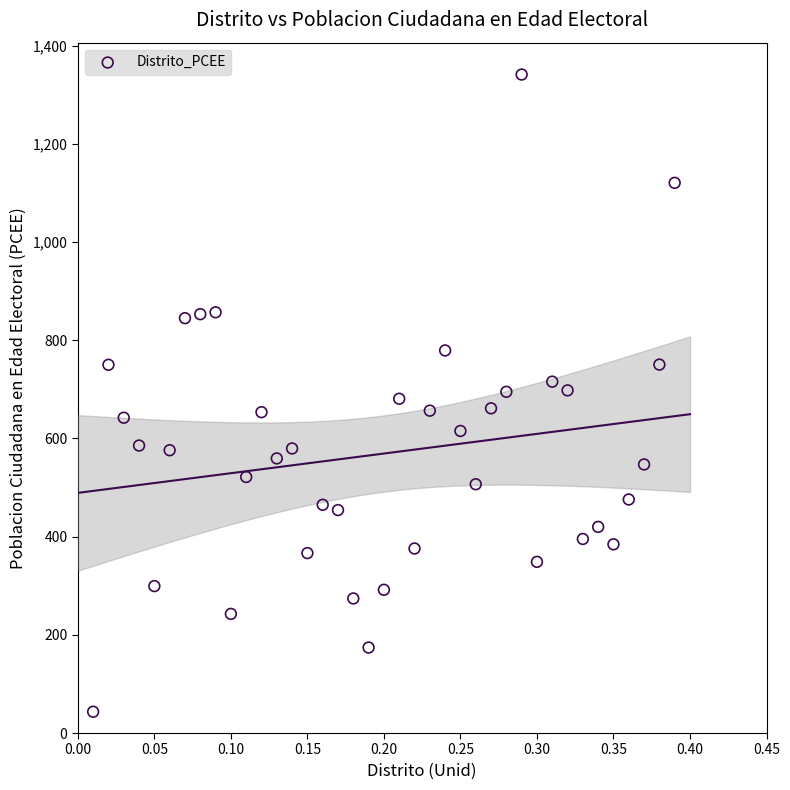

What is the range of Y values (max minus min)?

1297.8